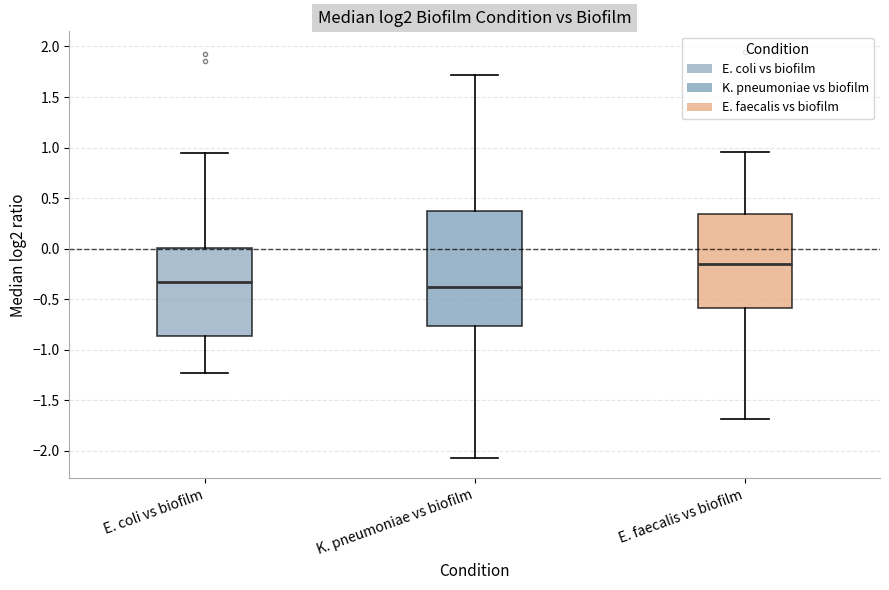

Where is the lower edge of the box for K. pneumoniae vs biofilm on the y-axis? The values are not printed on the chart, so give them approximately, as read against the axis.

-0.75